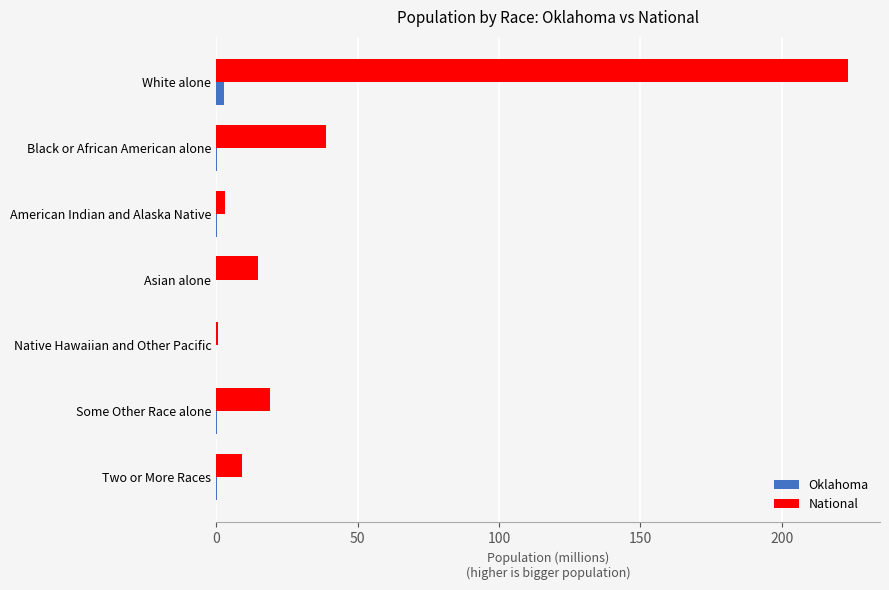

Which series has the largest total across all categories?

National